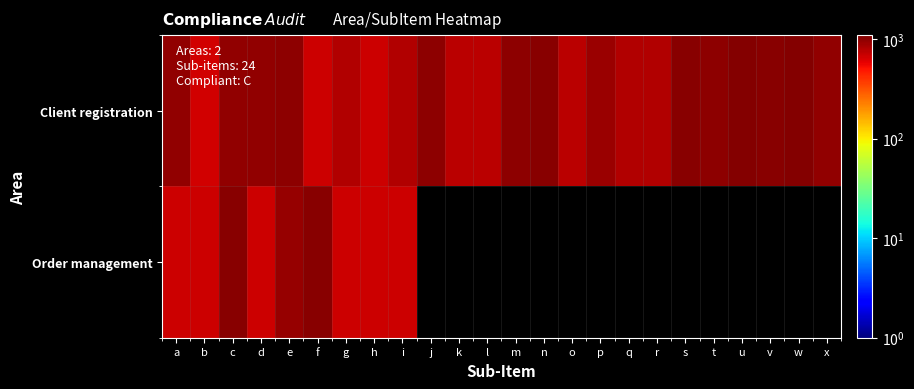

What is the greatest value displayed?

1046.0